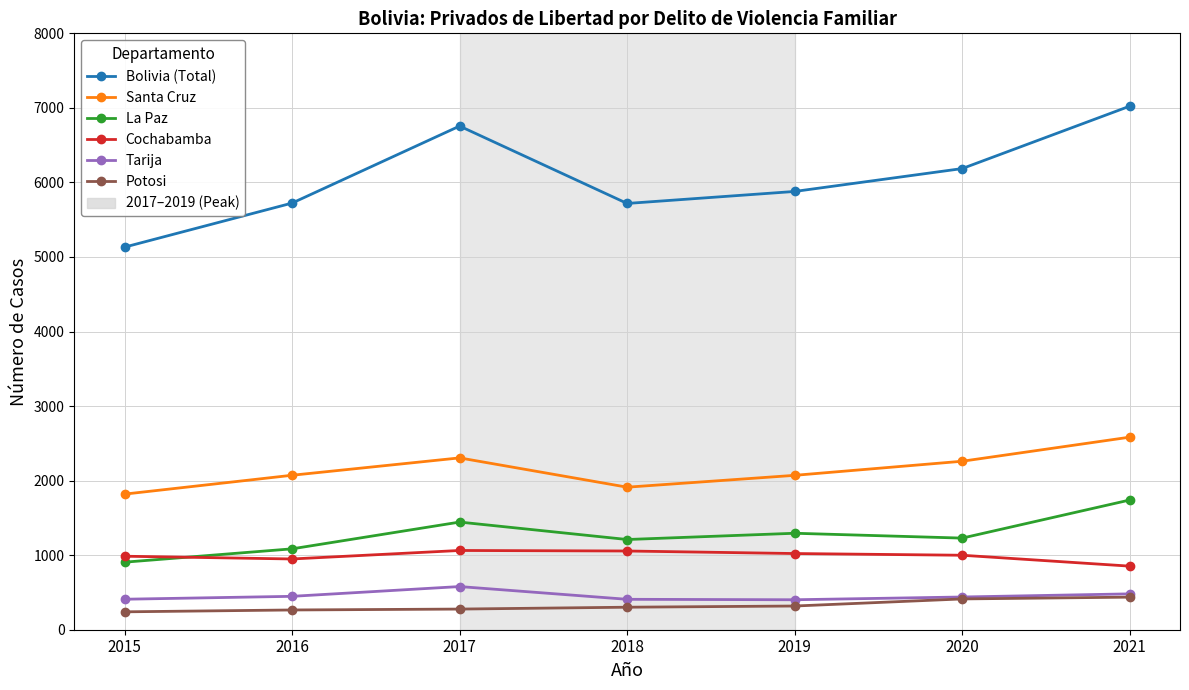

What is the sum of all Cochabamba values?

6928